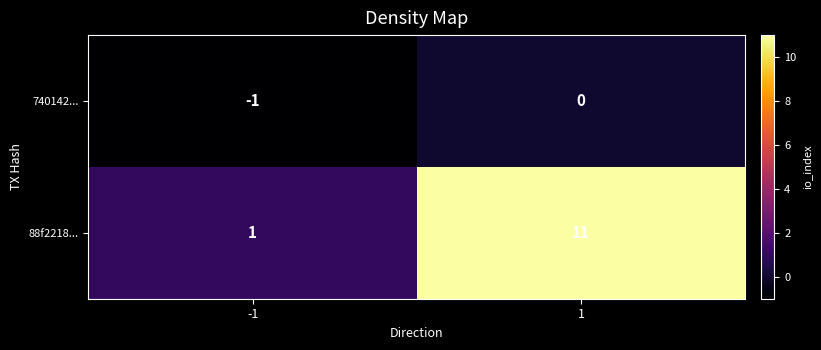

Reading right to left, extract all data points from this chart.

740142...: 1=0	-1=-1
88f2218...: 1=11	-1=1